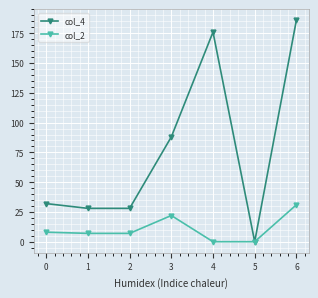

How many values in col_4 are above zero?

6